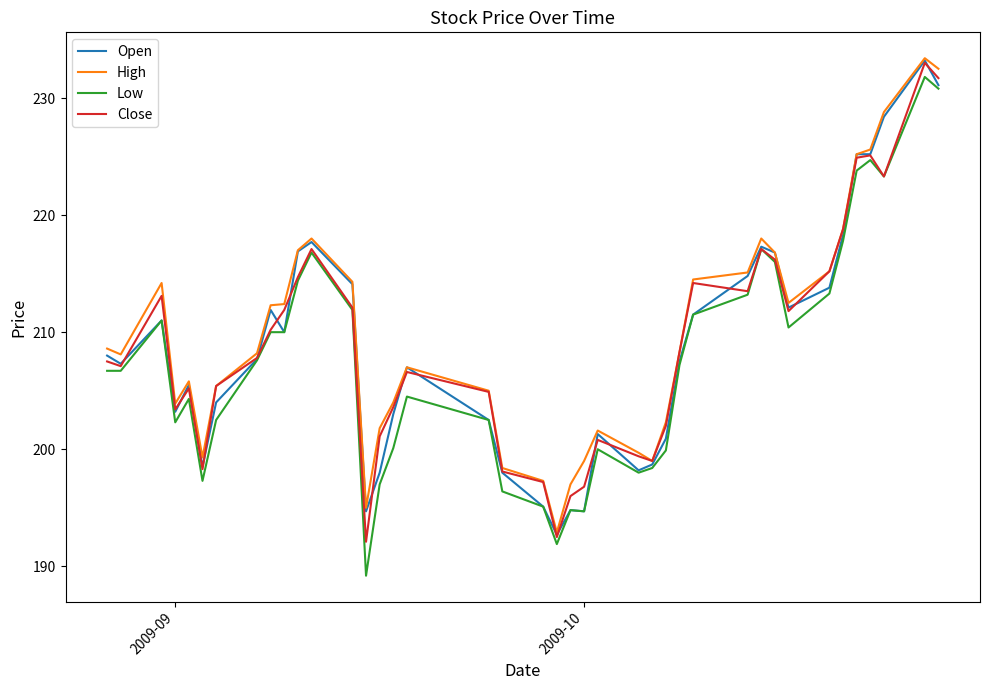

What is the minimum value for Open?

192.7